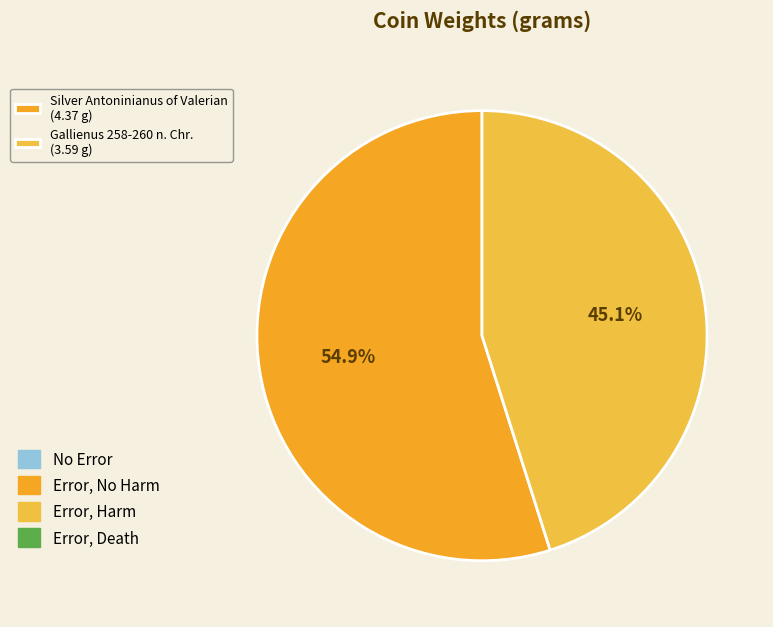

To the nearest percent, what percentage of the pie is Silver Antoninianus of Valerian?

55%